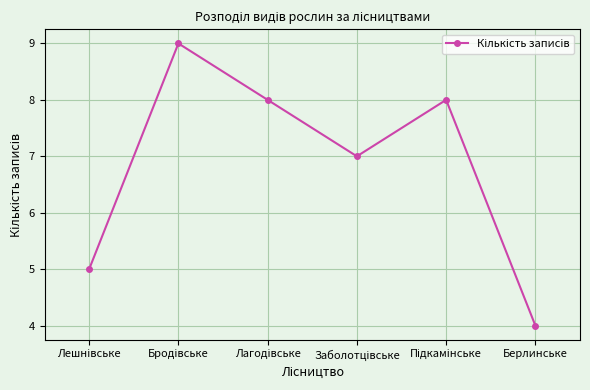

How many points are lower than both their immediate neighbors (excluding endpoints)?

1